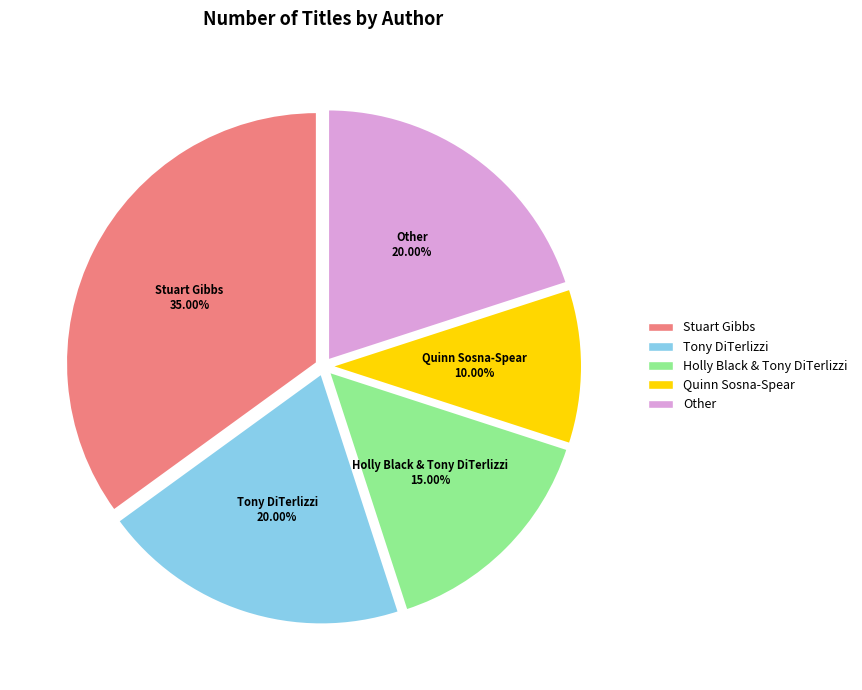

Is Tony DiTerlizzi the majority of the pie?

No